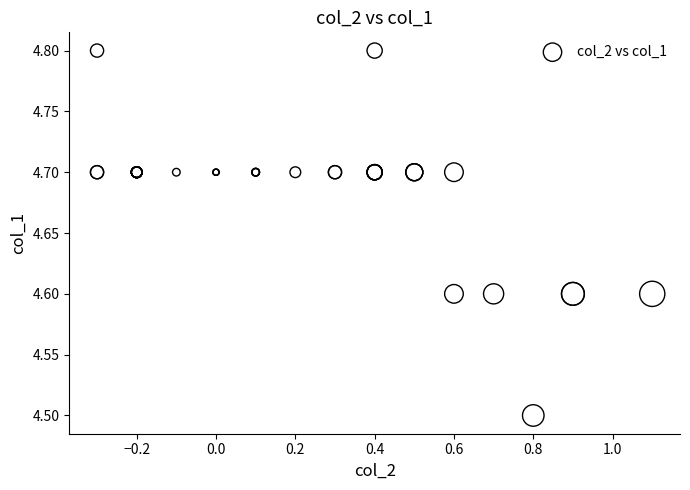

What Y value in the scatter plot is closest to 4?

4.5